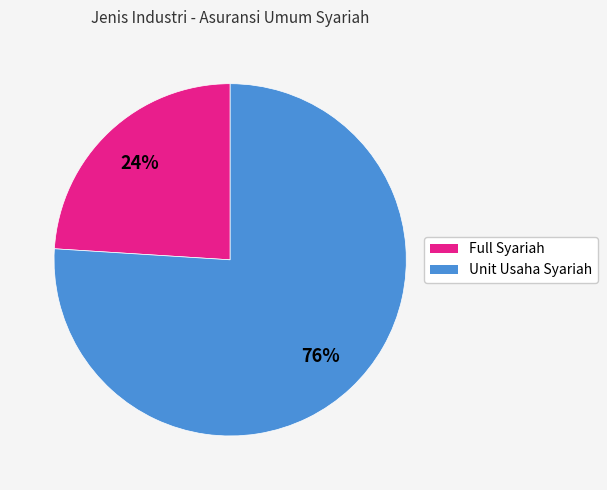

To the nearest percent, what percentage of the pie is Full Syariah?

24%